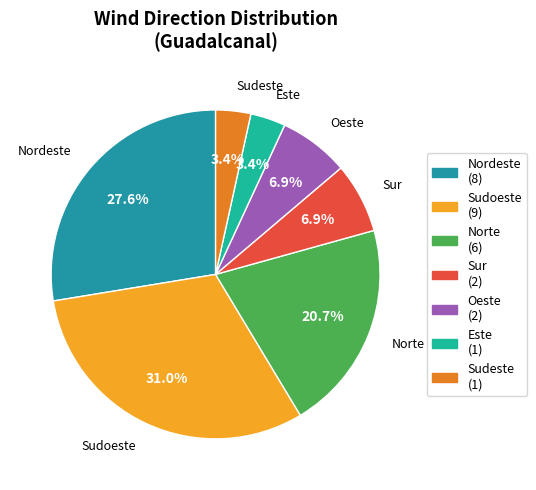

Does any single category account for the majority?

No